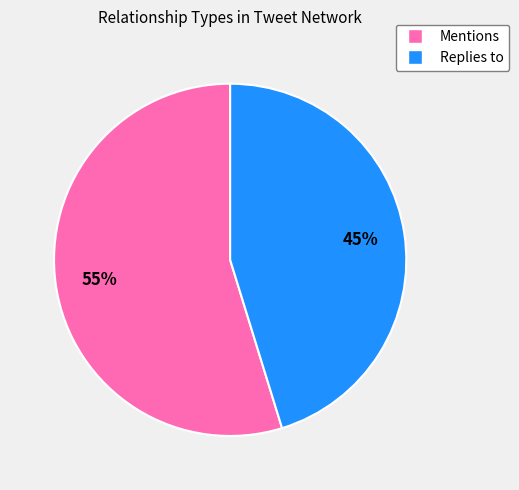

The Mentions slice represents 47% of the pie. True or false?

False